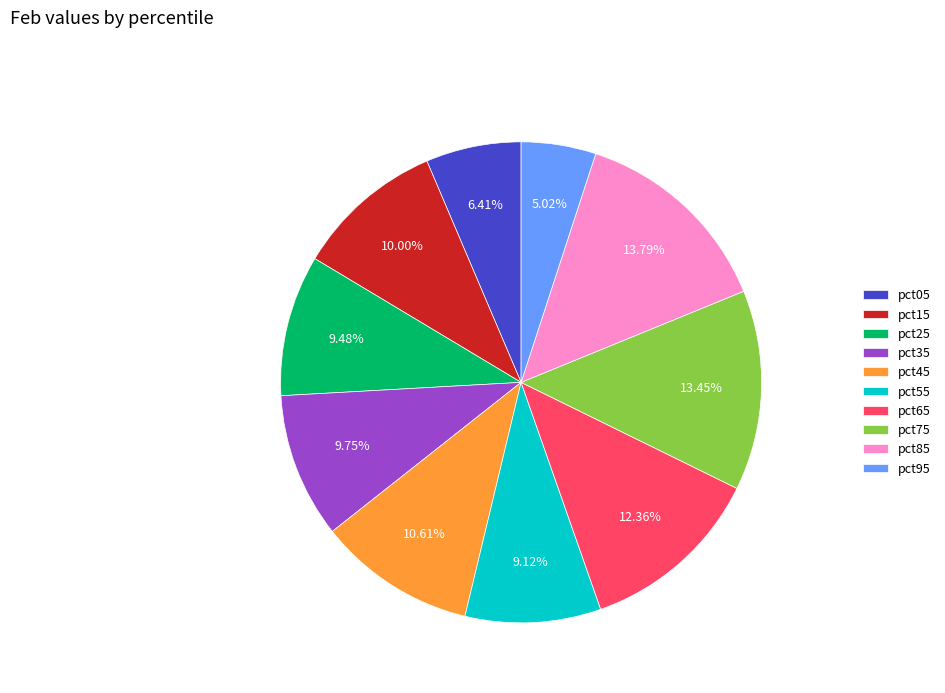

Is there a majority slice in this chart?

No